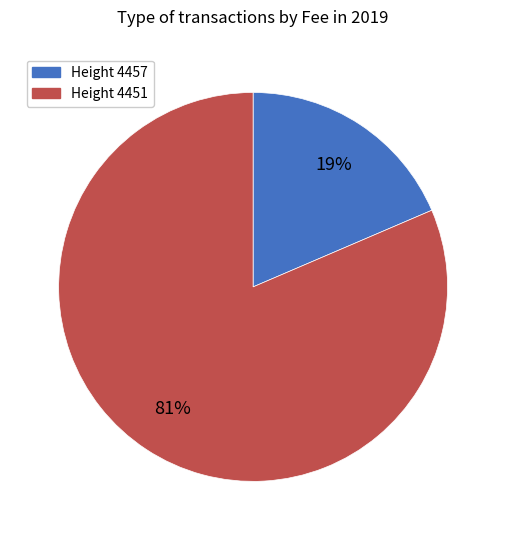

Is there a majority slice in this chart?

Yes